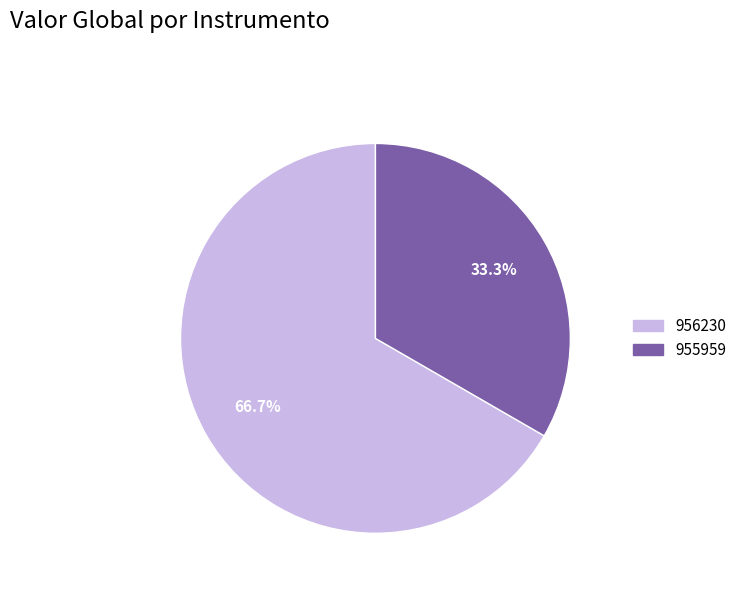

Is the sum of 955959 and 956230 greater than half?

Yes